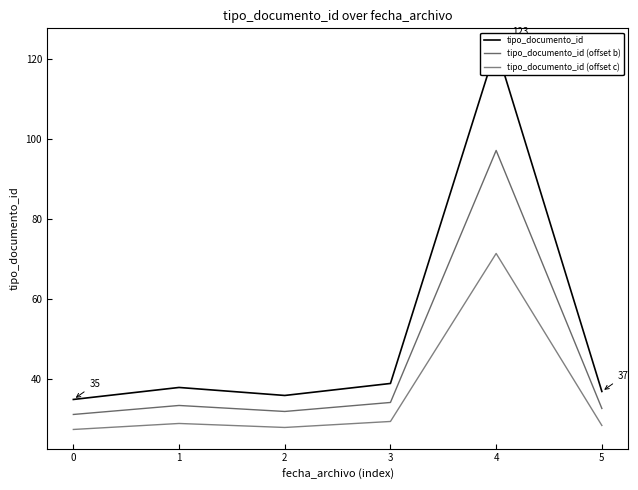

Does the chart have visible grid lines?

No